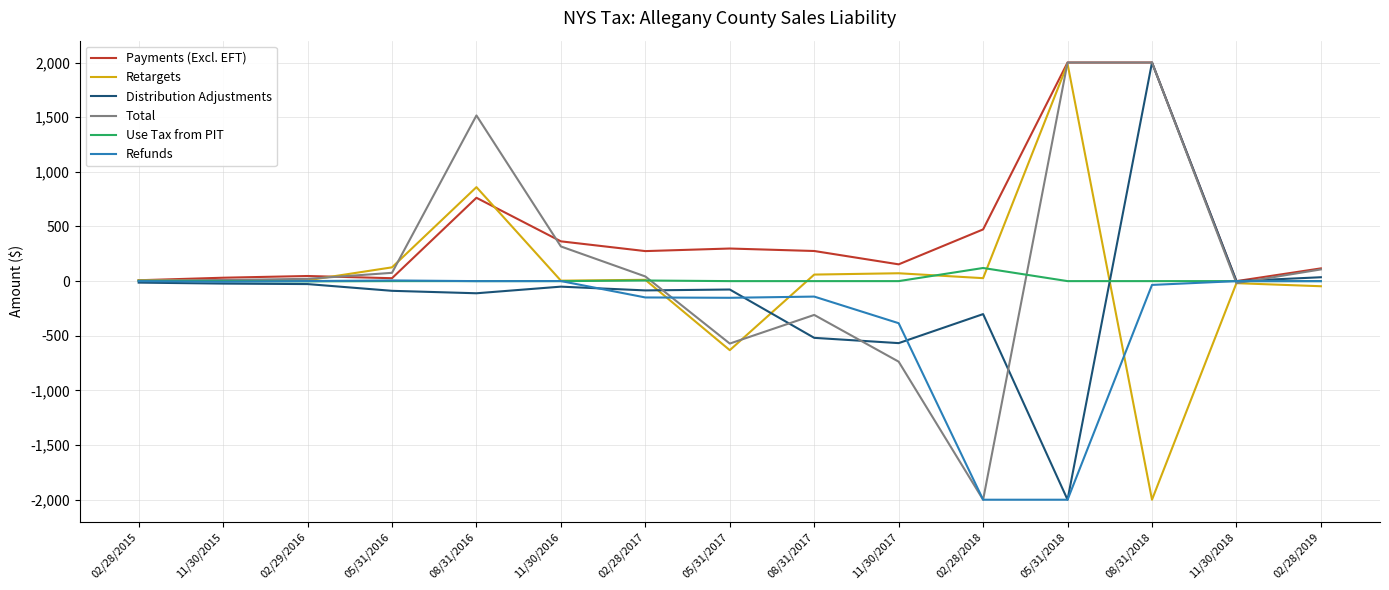

What is the sum of the Distribution Adjustments values at 11/30/2017 and 11/30/2015?

-589.8